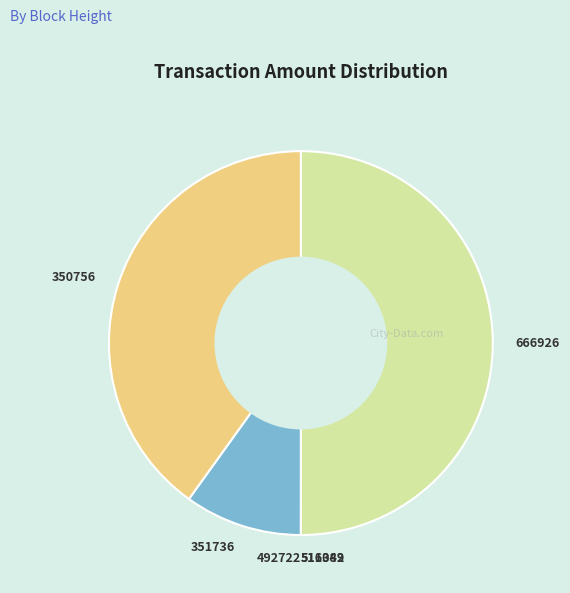

The 351736 slice represents 5% of the pie. True or false?

False